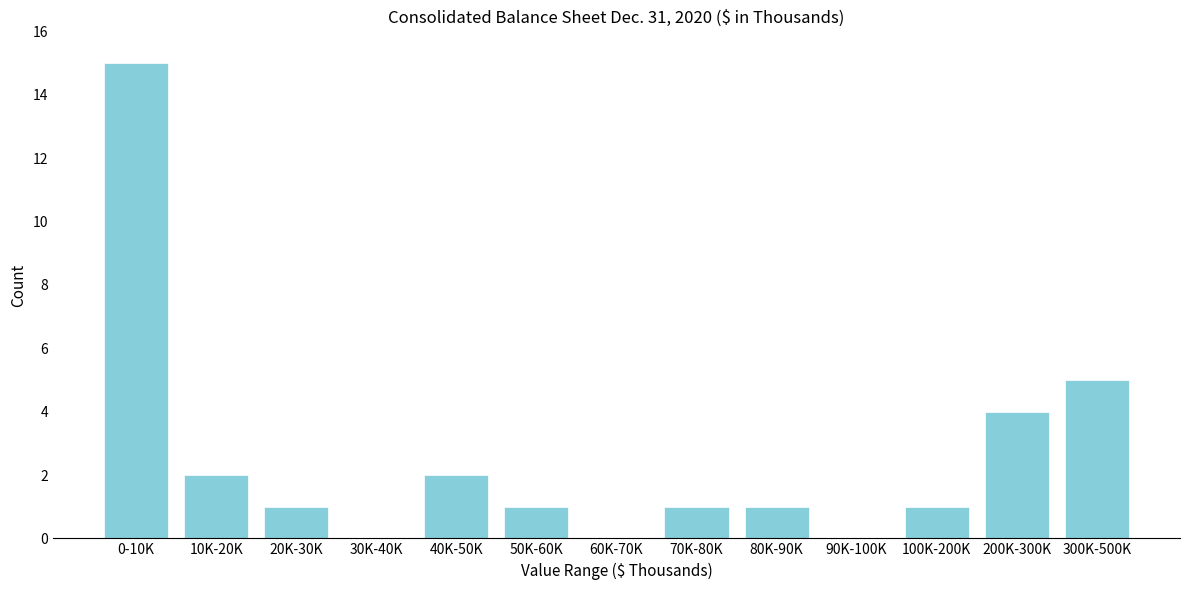

Reading left to right, list all the values displayed in this chart.

0-10K=15	10K-20K=2	20K-30K=1	30K-40K=0	40K-50K=2	50K-60K=1	60K-70K=0	70K-80K=1	80K-90K=1	90K-100K=0	100K-200K=1	200K-300K=4	300K-500K=5